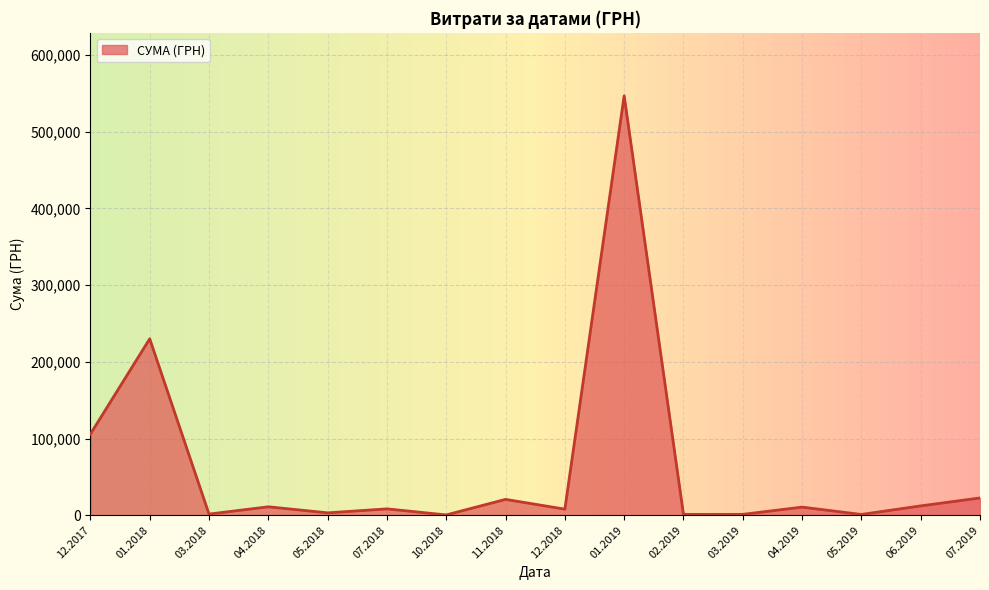

What is the greatest value displayed?

546929.7